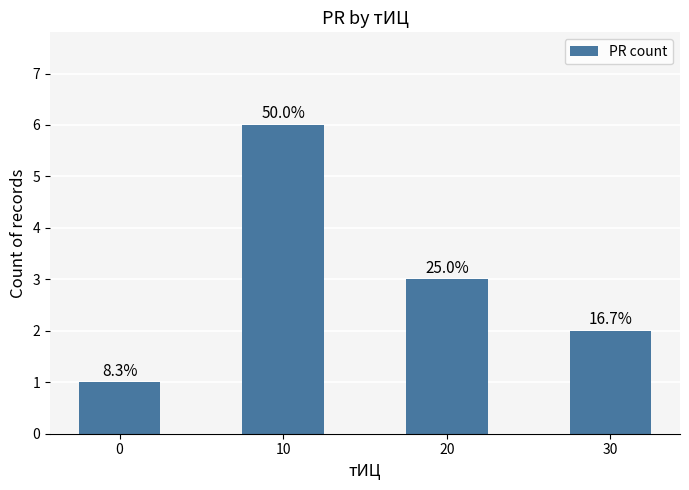

List the labels in order of value, largest first.

10, 20, 30, 0